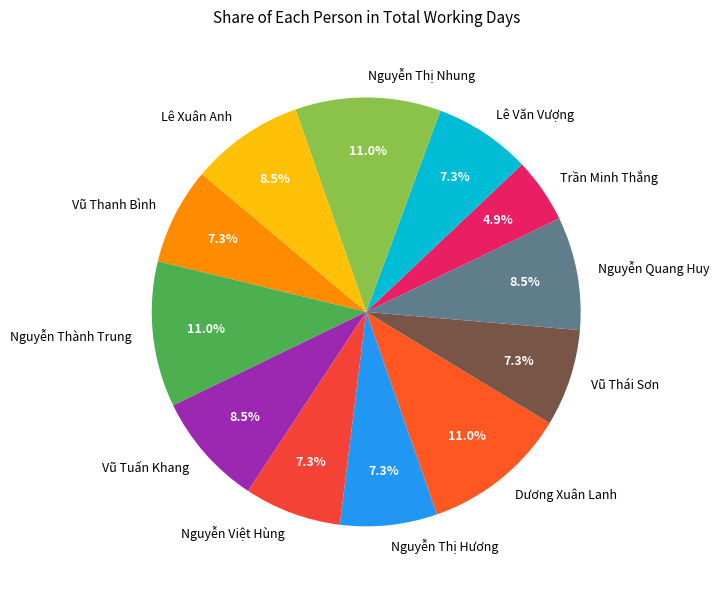

The Nguyễn Thành Trung slice represents 11% of the pie. True or false?

True